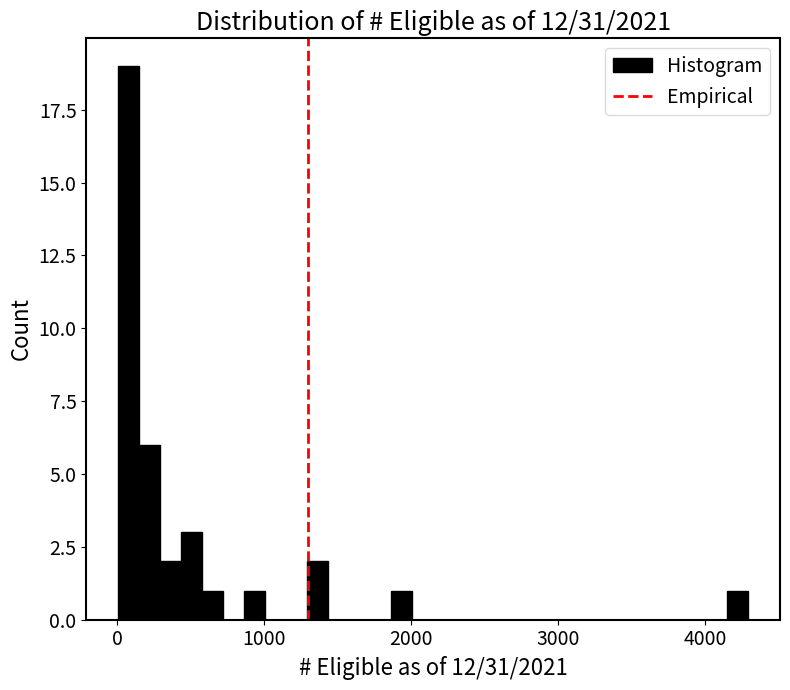

Read against the x-axis, roughly where is the centre of the tallest bar?

100